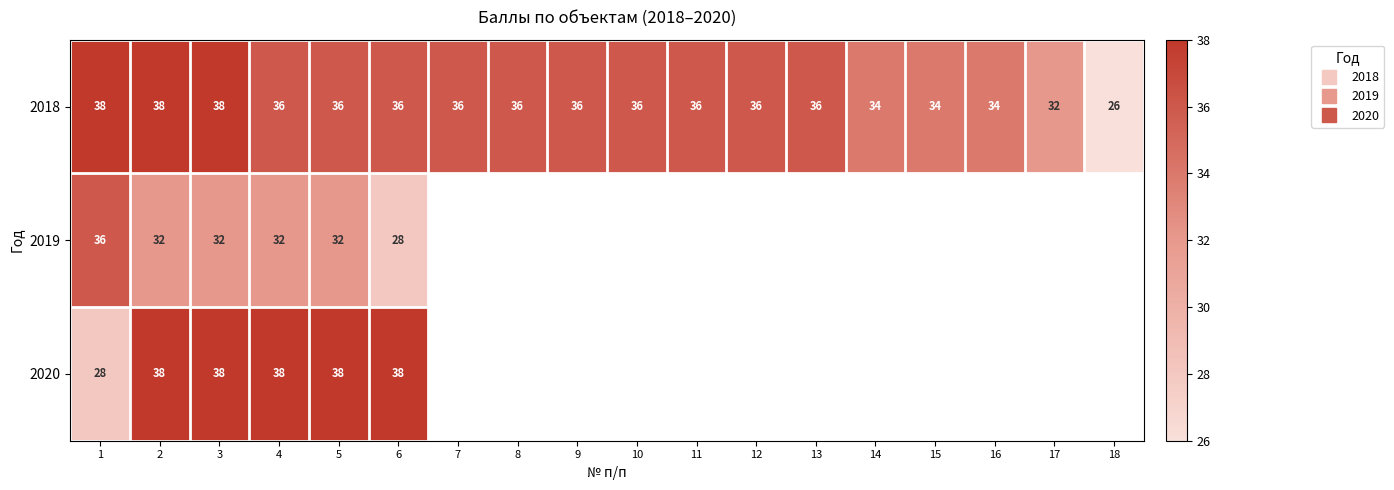

At which category is the sum across all series the highest?

2